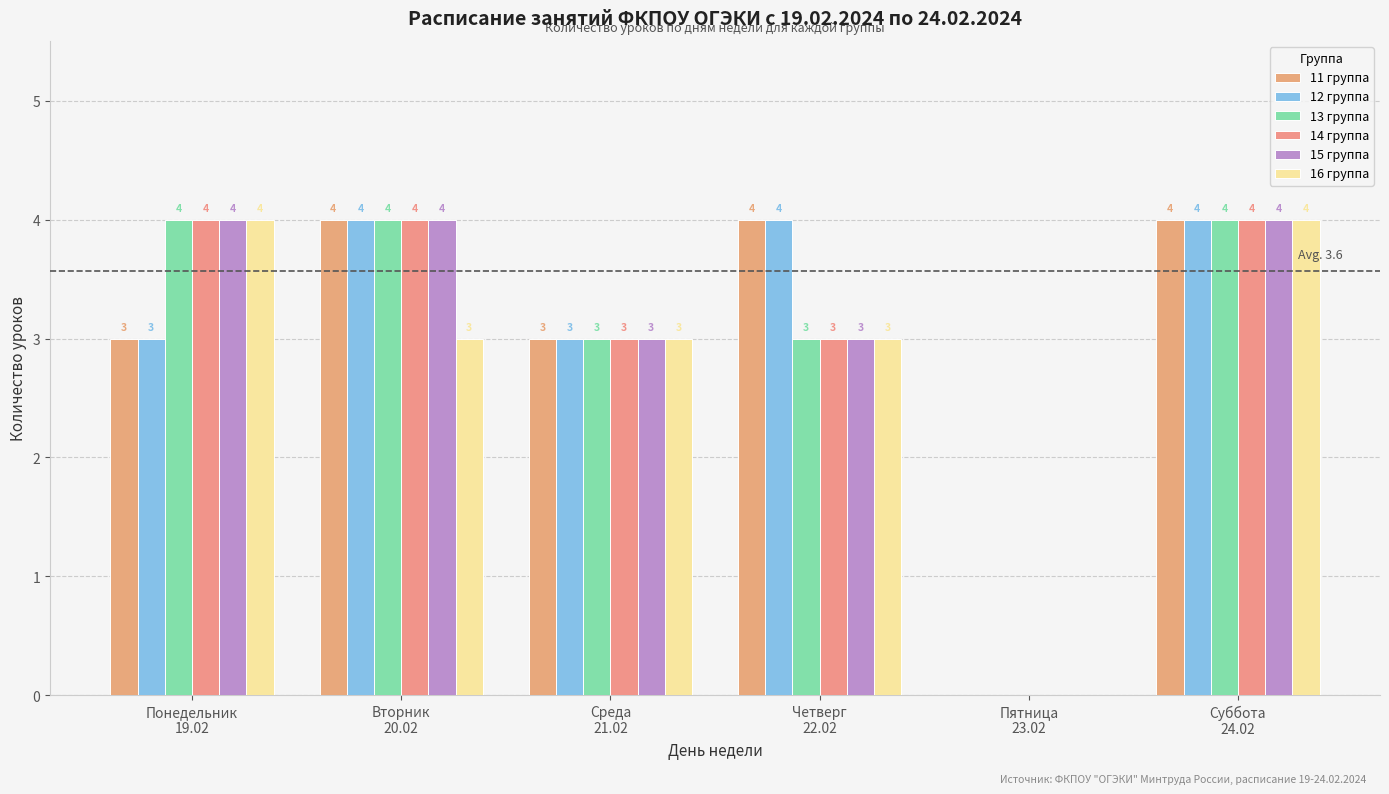

What is the difference between the 11 группа values at Вторник
20.02 and Понедельник
19.02?

1